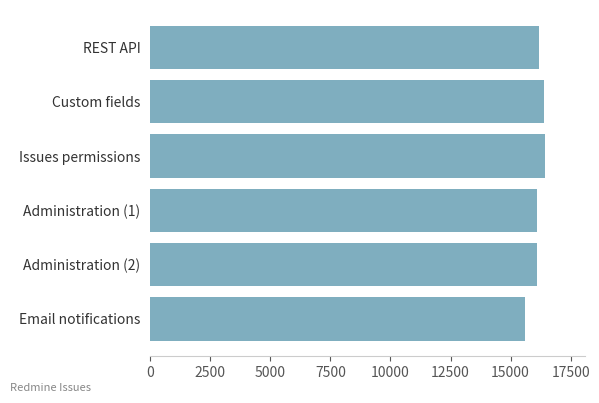

How many data points are less than 16173?

3